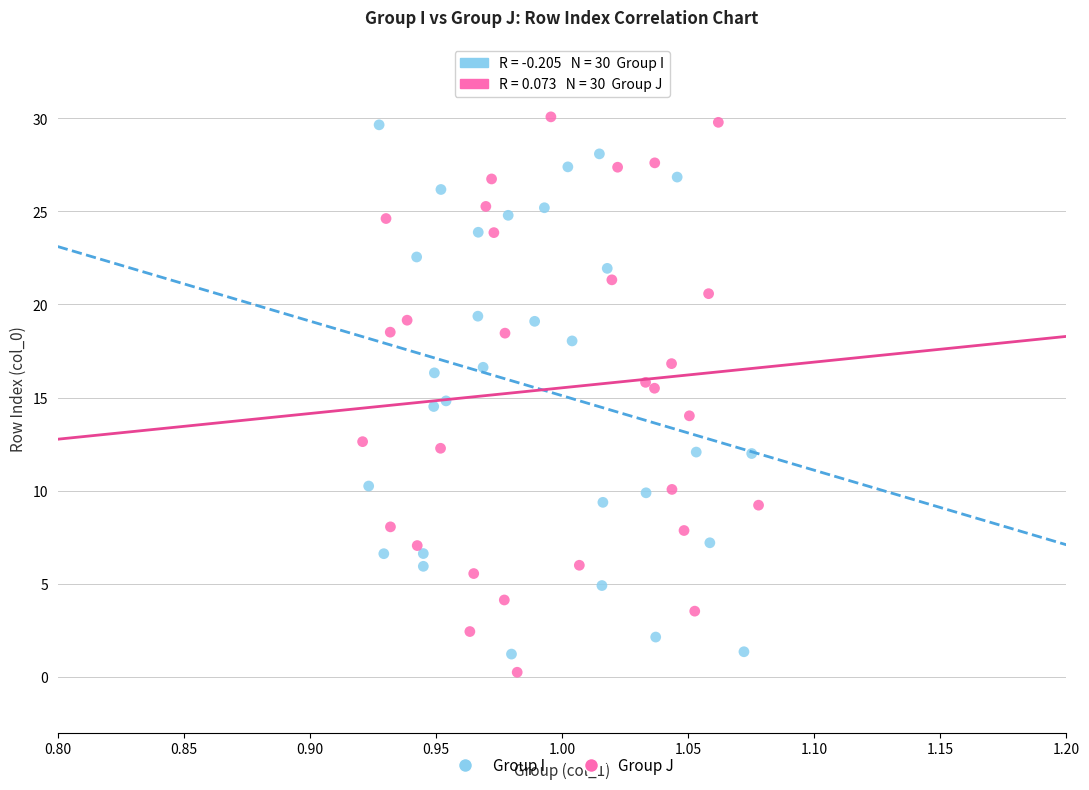

Which series has the largest Y range (max minus min)?

Group J